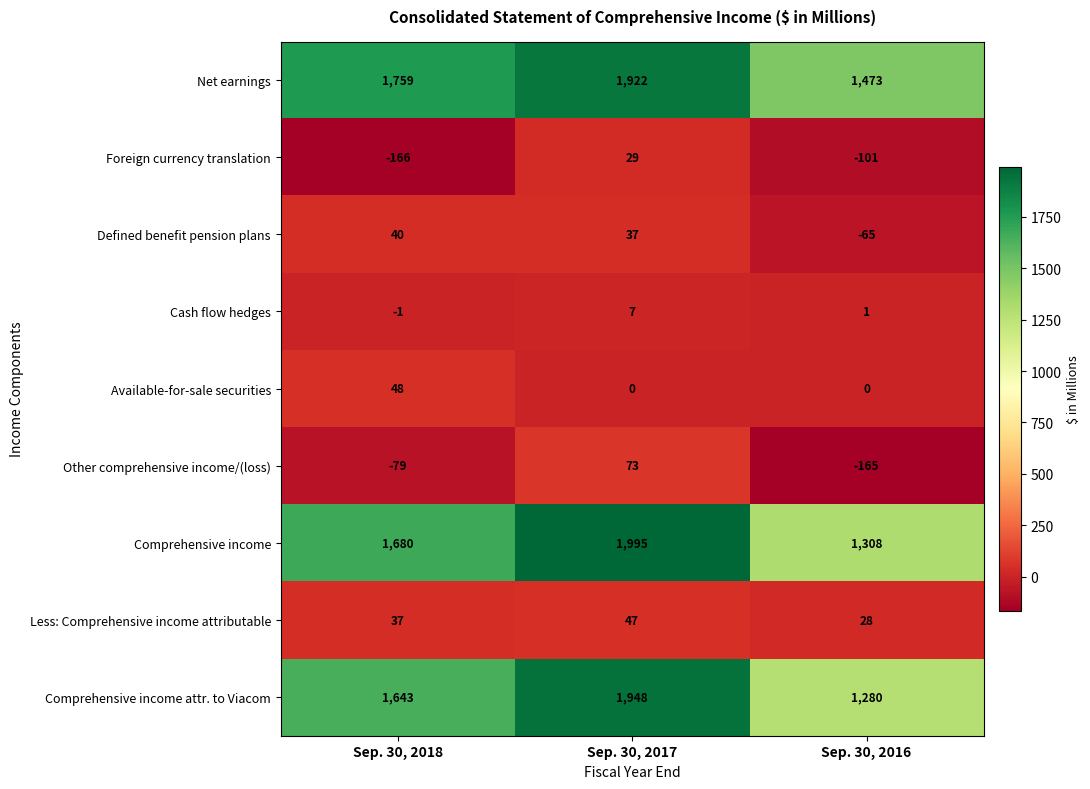

What is the difference between the Foreign currency translation values at Sep. 30, 2016 and Sep. 30, 2018?

65